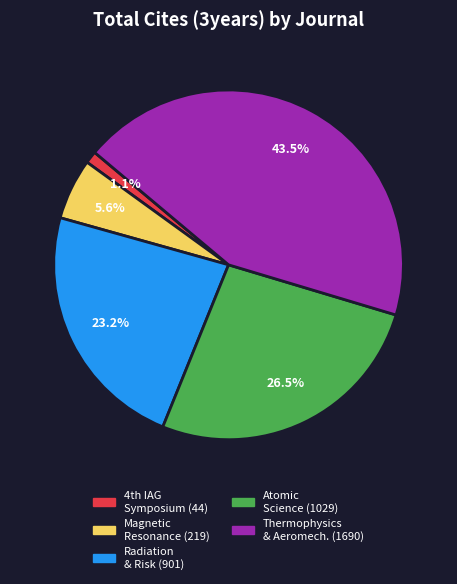

Does any single category account for the majority?

No